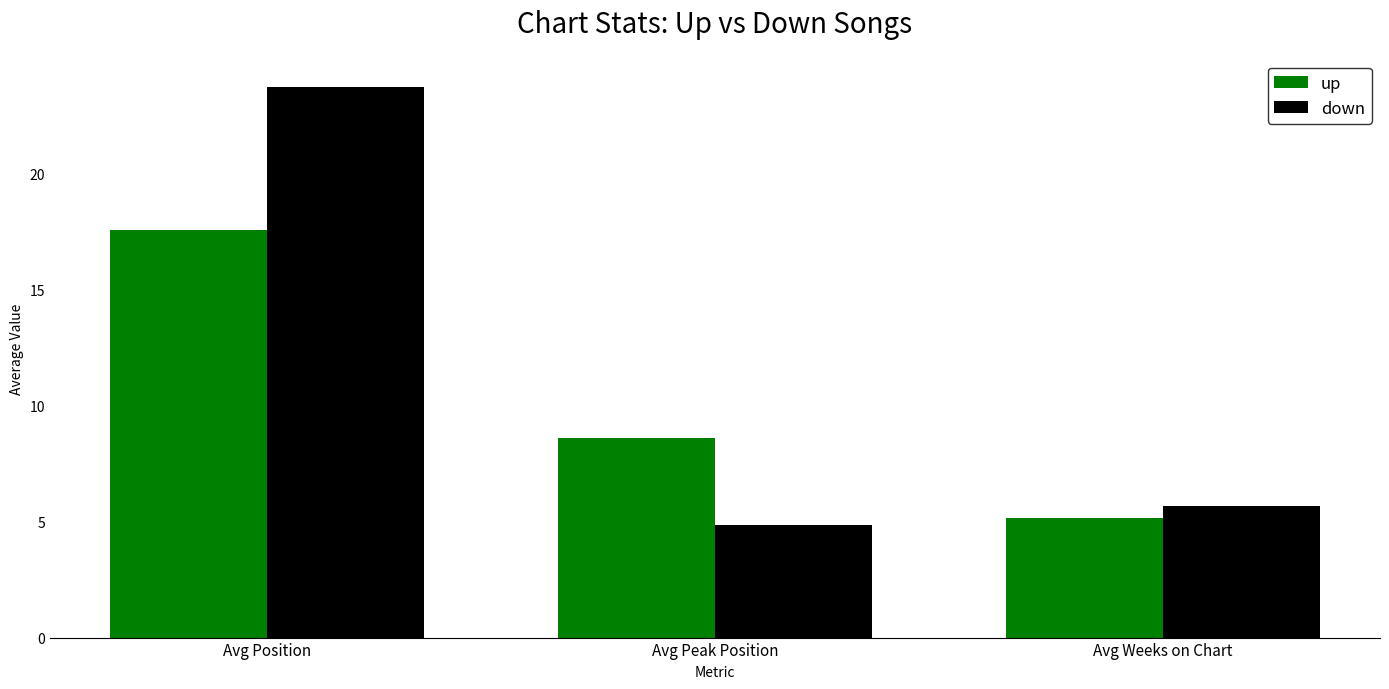

What is the smallest value displayed?

4.8